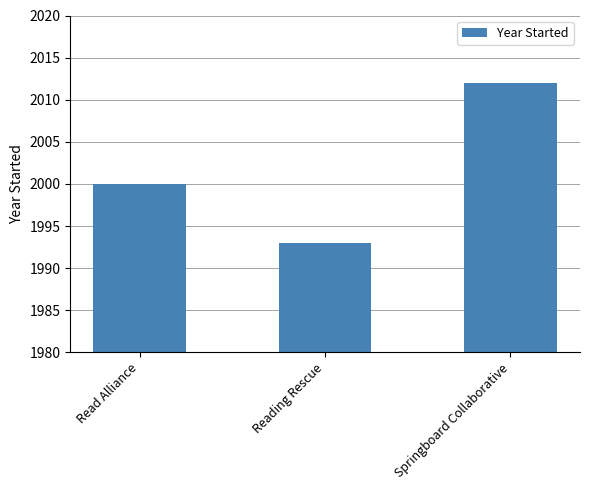

True or false: the data shows 2012 at Springboard Collaborative.

True